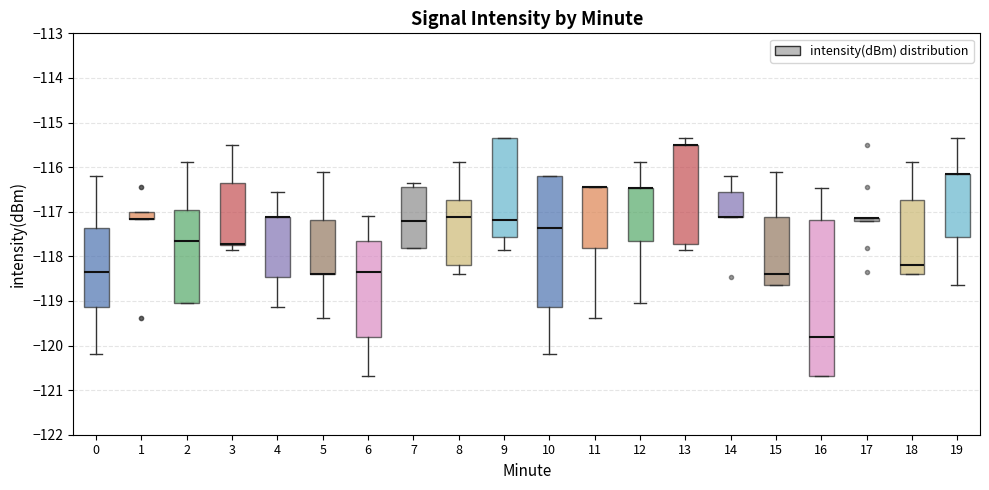

Where is the upper edge of the box at x = 1 on the y-axis? The values are not printed on the chart, so give them approximately, as read against the axis.

-117.0